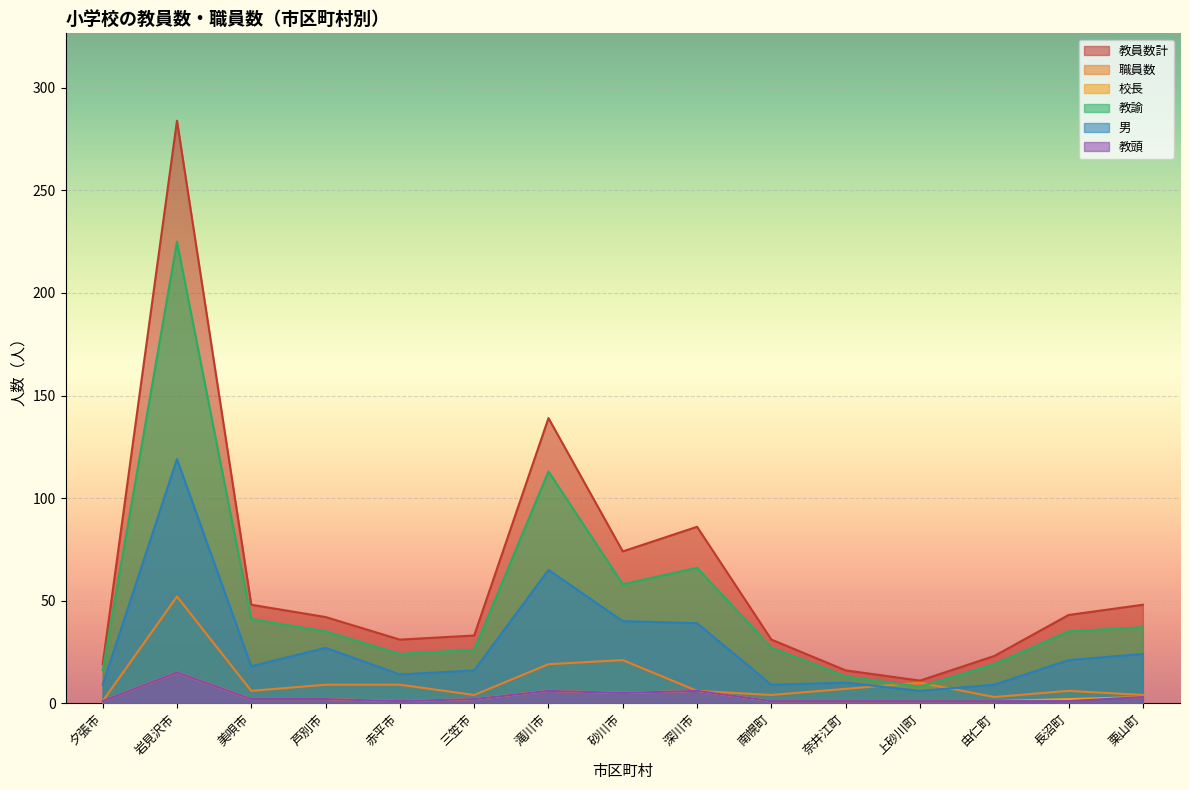

What is the greatest value displayed?

284